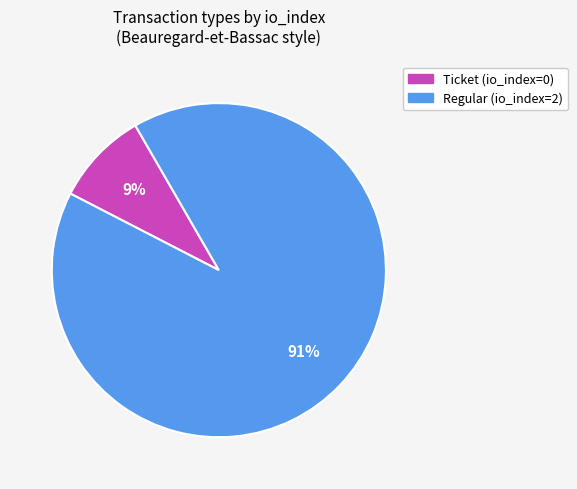

Rank the categories by value from lowest to highest.

Ticket, Regular